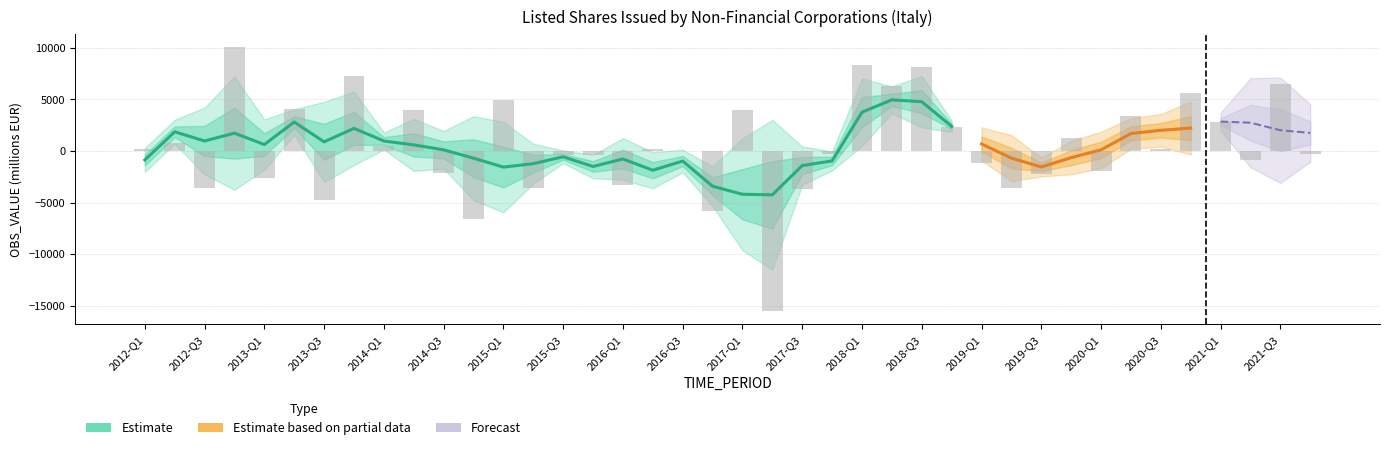

What is the average value?

444